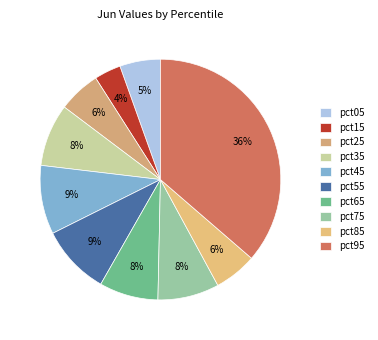

How many slices are in this pie chart?

10